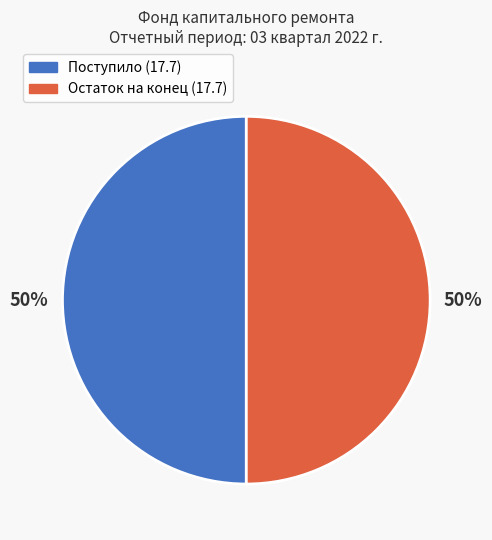

To the nearest percent, what is the average slice percentage?

50%